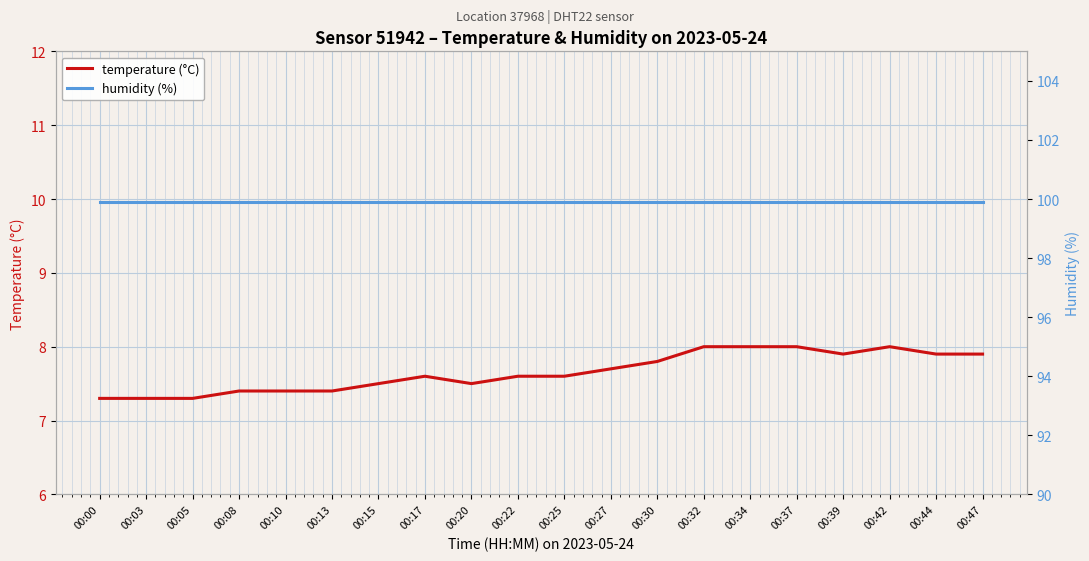

What are all the series names shown in the legend?

temperature (°C), humidity (%)